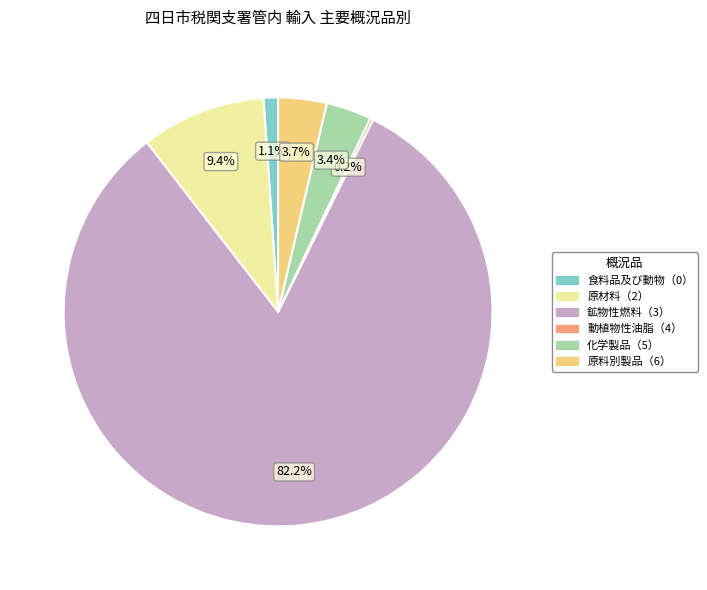

What portion of the pie excludes 原料別製品（6）?

96.3%